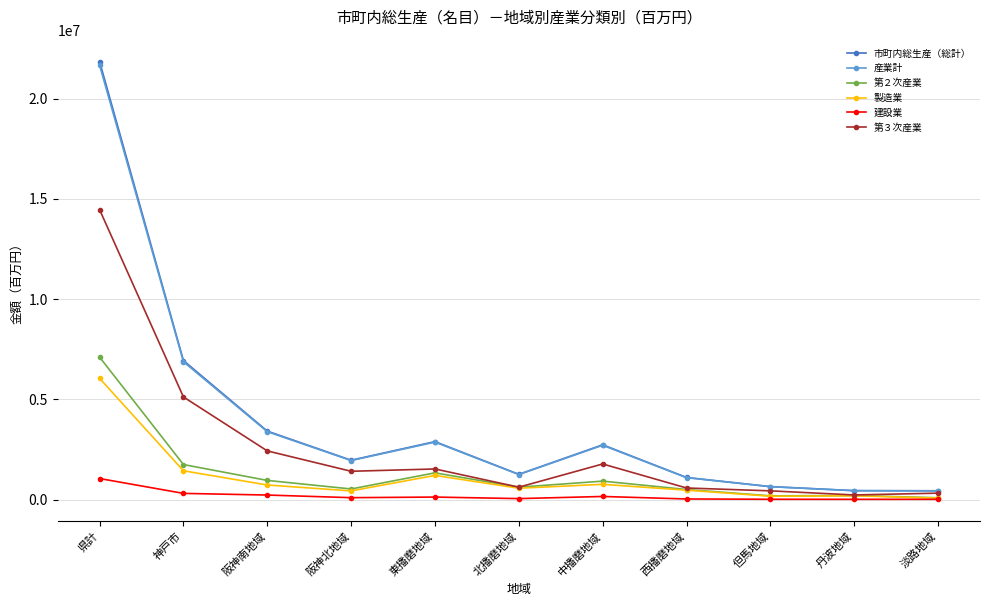

Which series has the widest spread of values?

市町内総生産（総計）